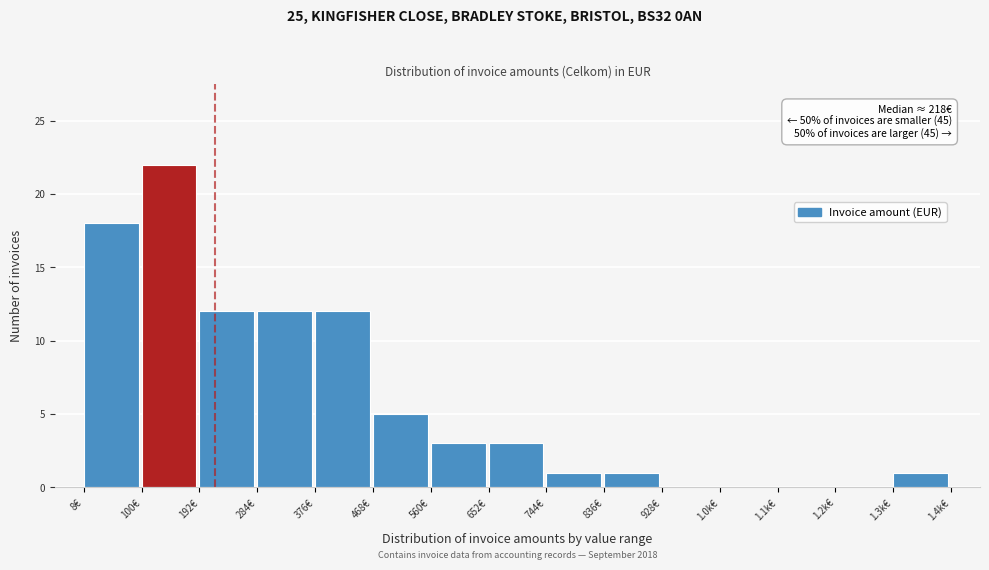

Reading right to left, transcribe all the data shown in this chart.

1.3k€=1	1.2k€=0	1.1k€=0	1.0k€=0	928€=0	836€=1	744€=1	652€=3	560€=3	468€=5	376€=12	284€=12	192€=12	100€=22	8€=18